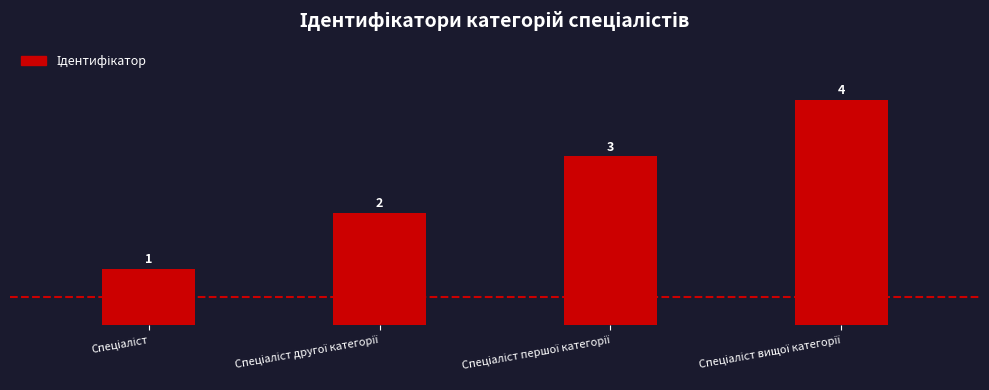

How many values are below 3?

2